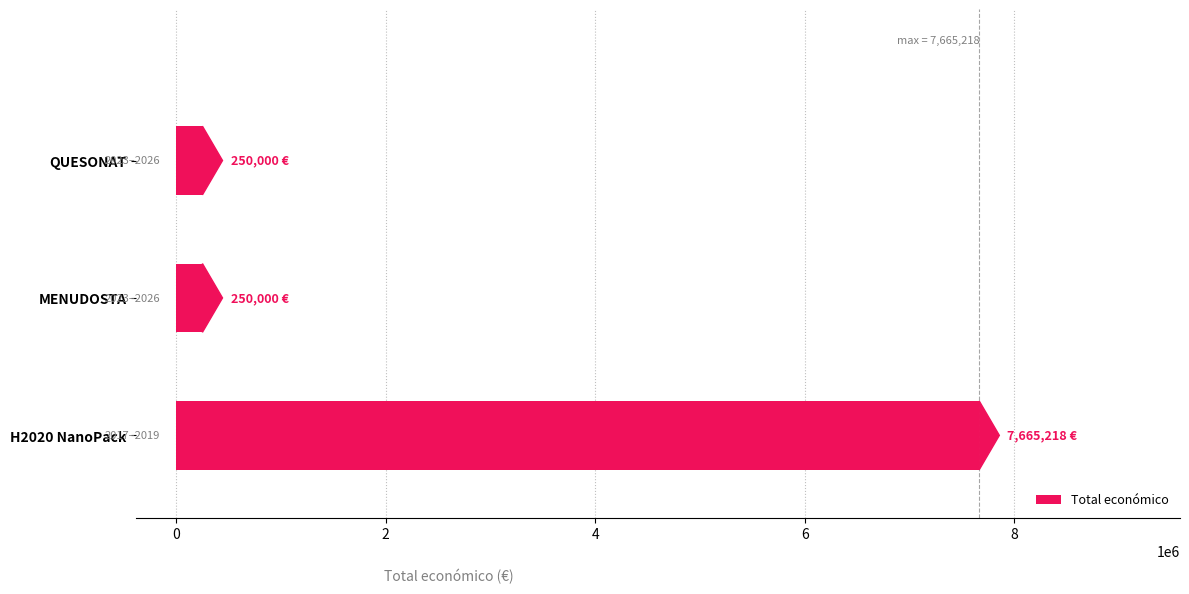

Which label corresponds to the largest value in the chart?

H2020 NanoPack